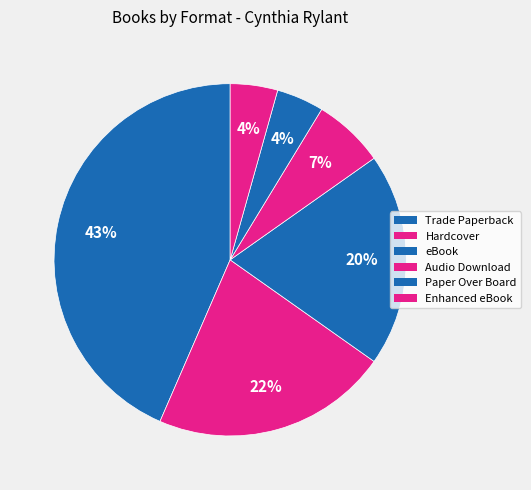

Approximately how many times larger is the value at Trade Paperback compared to Enhanced eBook?

10.0